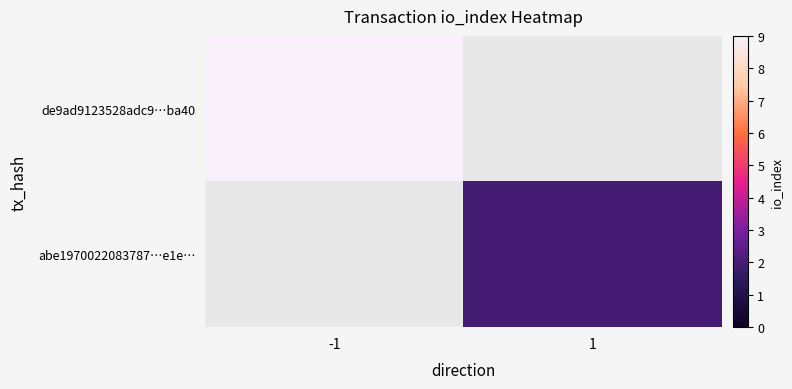

What is the minimum value shown in the chart?

2.0